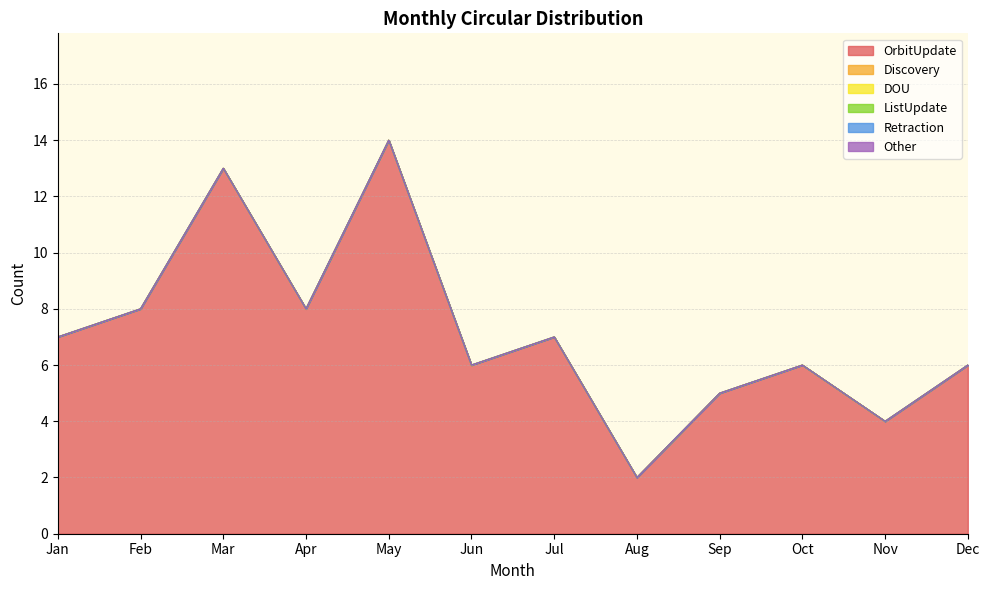

Reading right to left, list all the values displayed in this chart.

OrbitUpdate: 6	4	6	5	2	7	6	14	8	13	8	7
Discovery: 0	0	0	0	0	0	0	0	0	0	0	0
DOU: 0	0	0	0	0	0	0	0	0	0	0	0
ListUpdate: 0	0	0	0	0	0	0	0	0	0	0	0
Retraction: 0	0	0	0	0	0	0	0	0	0	0	0
Other: 0	0	0	0	0	0	0	0	0	0	0	0